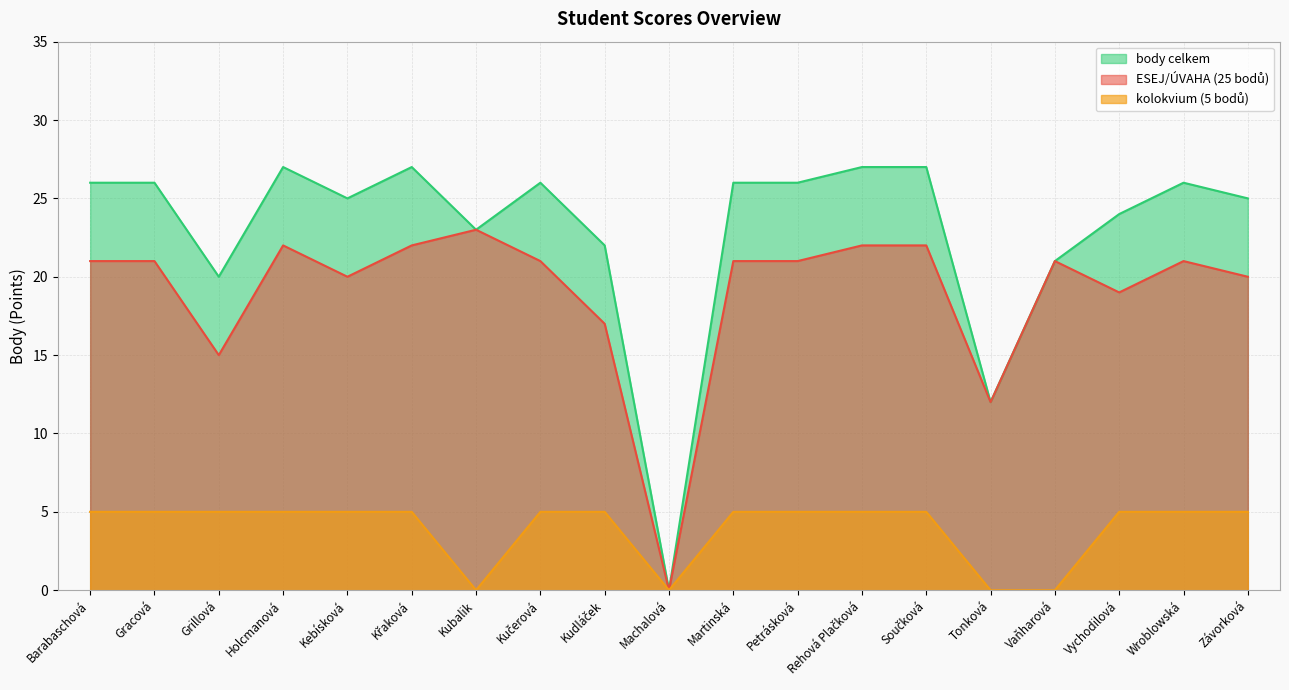

What is the approximate value of body celkem at Wroblowská, to the nearest 10?

30